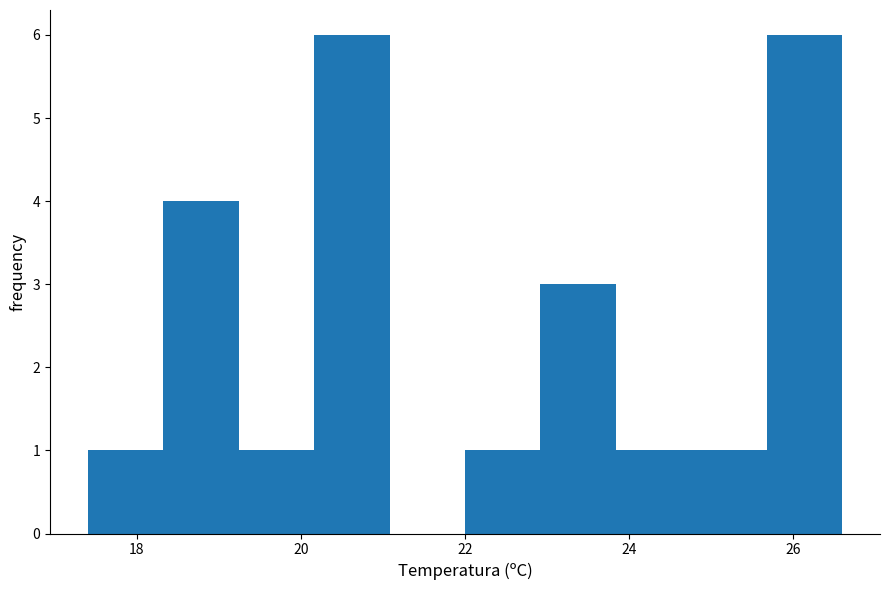

Reading left to right, list every bar in this chart as the range it spans on the x-axis followed by its height. Neither the bar edges nor the heights are printed on the chart, so give them approximately, as read against the axes.

17.40 to 18.32: 1
18.32 to 19.24: 4
19.24 to 20.16: 1
20.16 to 21.08: 6
21.08 to 22.00: 0
22.00 to 22.92: 1
22.92 to 23.84: 3
23.84 to 24.76: 1
24.76 to 25.68: 1
25.68 to 26.60: 6